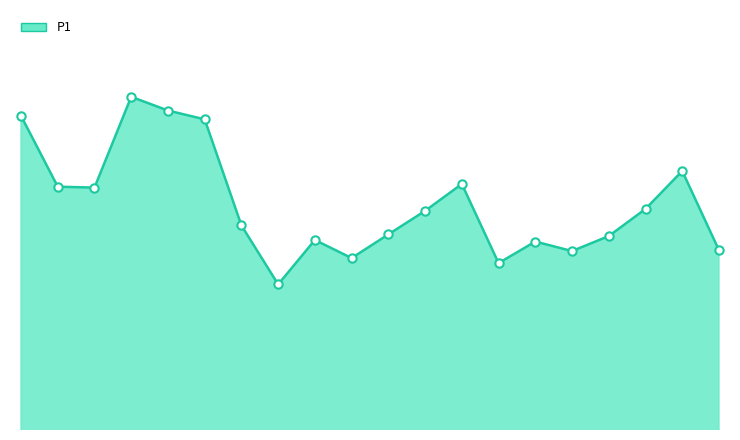

What is the average value?

100.4